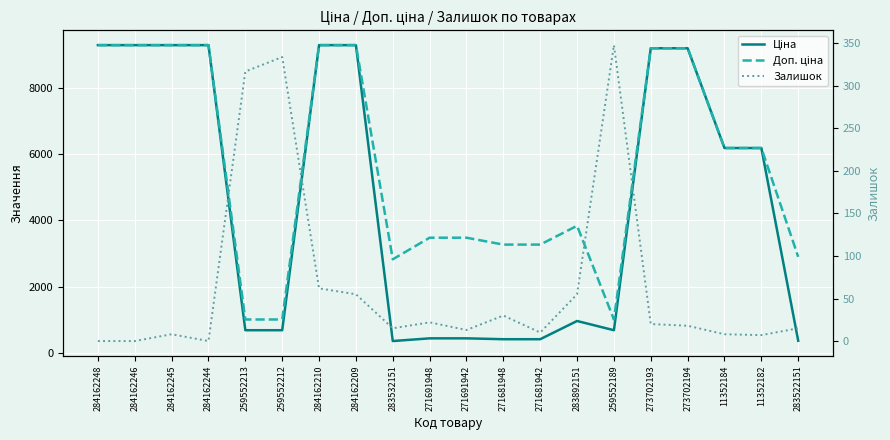

Which category has the highest value across all series?

284162248